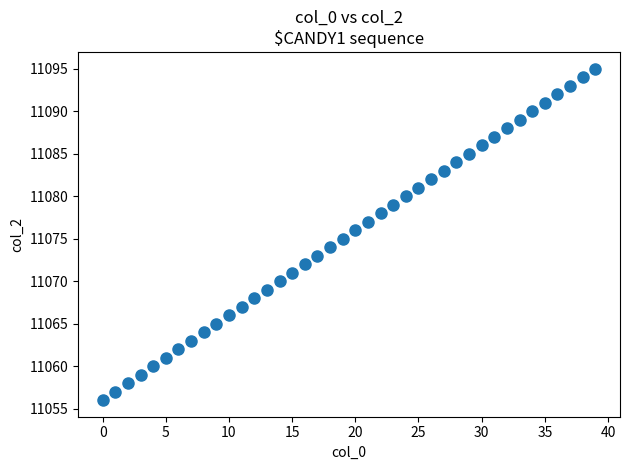

What is the range of Y values (max minus min)?

39